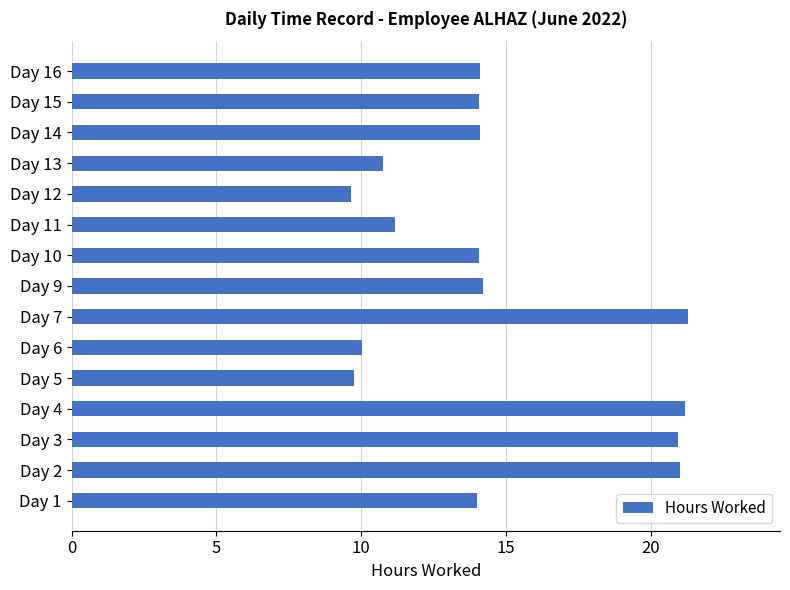

What is the sum of the values at Day 3 and Day 6?

31.0